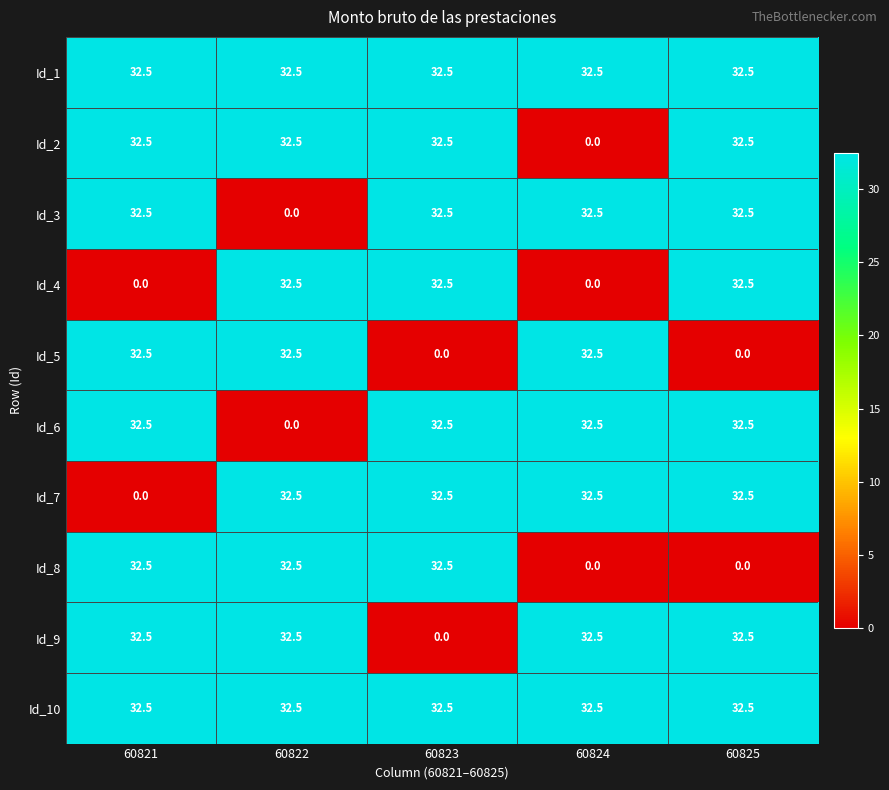

What is the difference between the highest and lowest values at 60822?

32.5